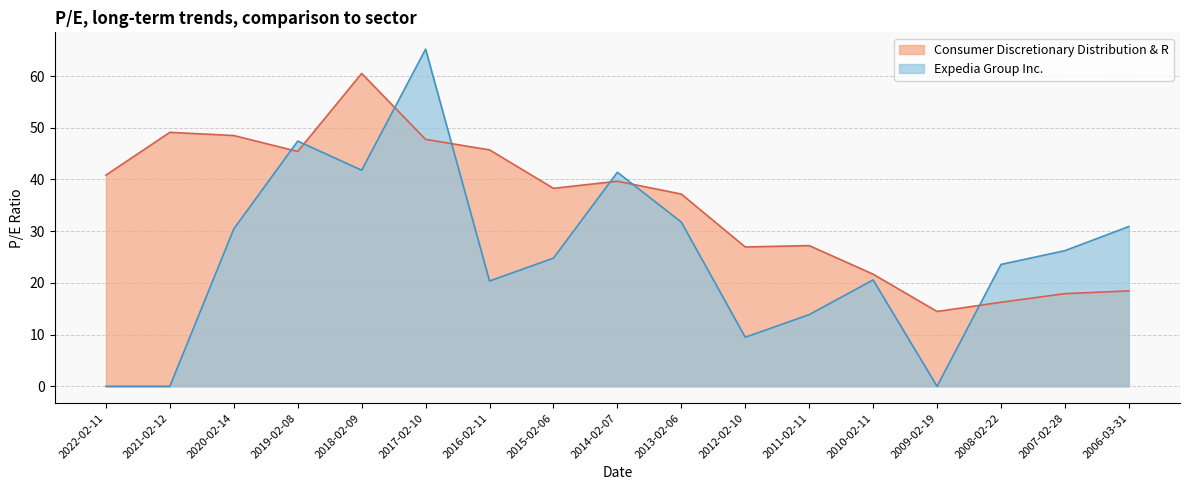

At which label is Expedia Group Inc. closest to 32?

2013-02-06